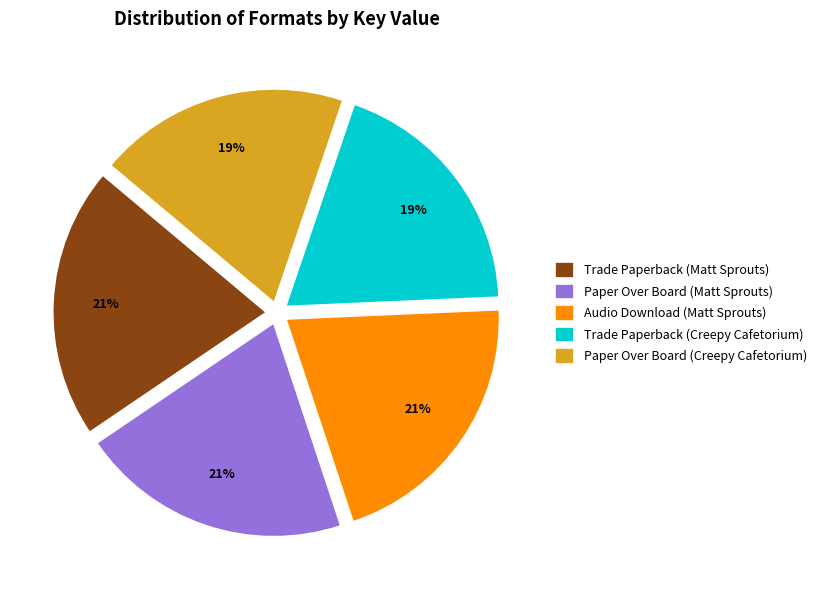

True or false: Paper Over Board (Matt Sprouts) accounts for 21% of the total.

True